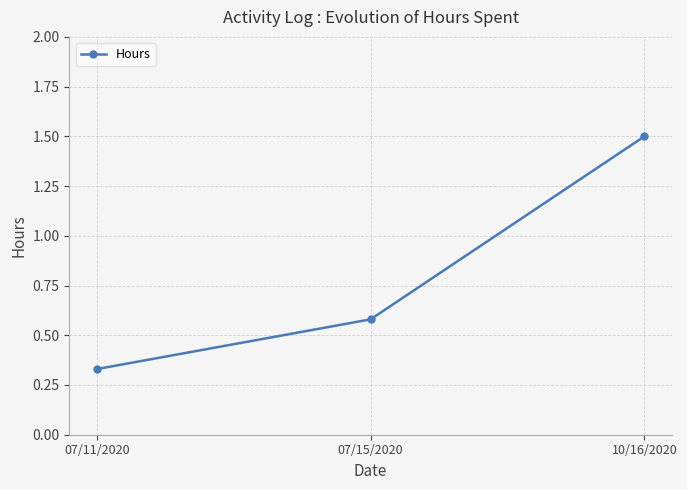

True or false: the data shows 0.6 at 10/16/2020.

False